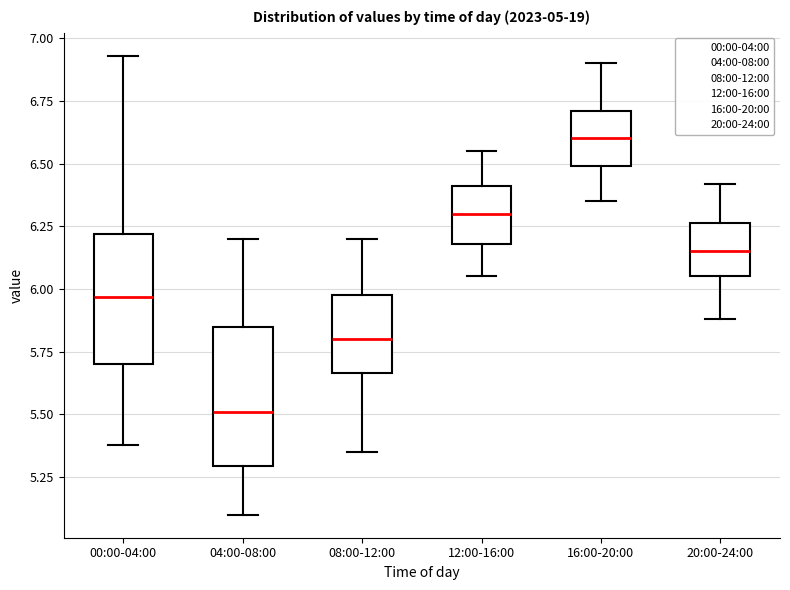

Which box has the highest median line?

16:00-20:00